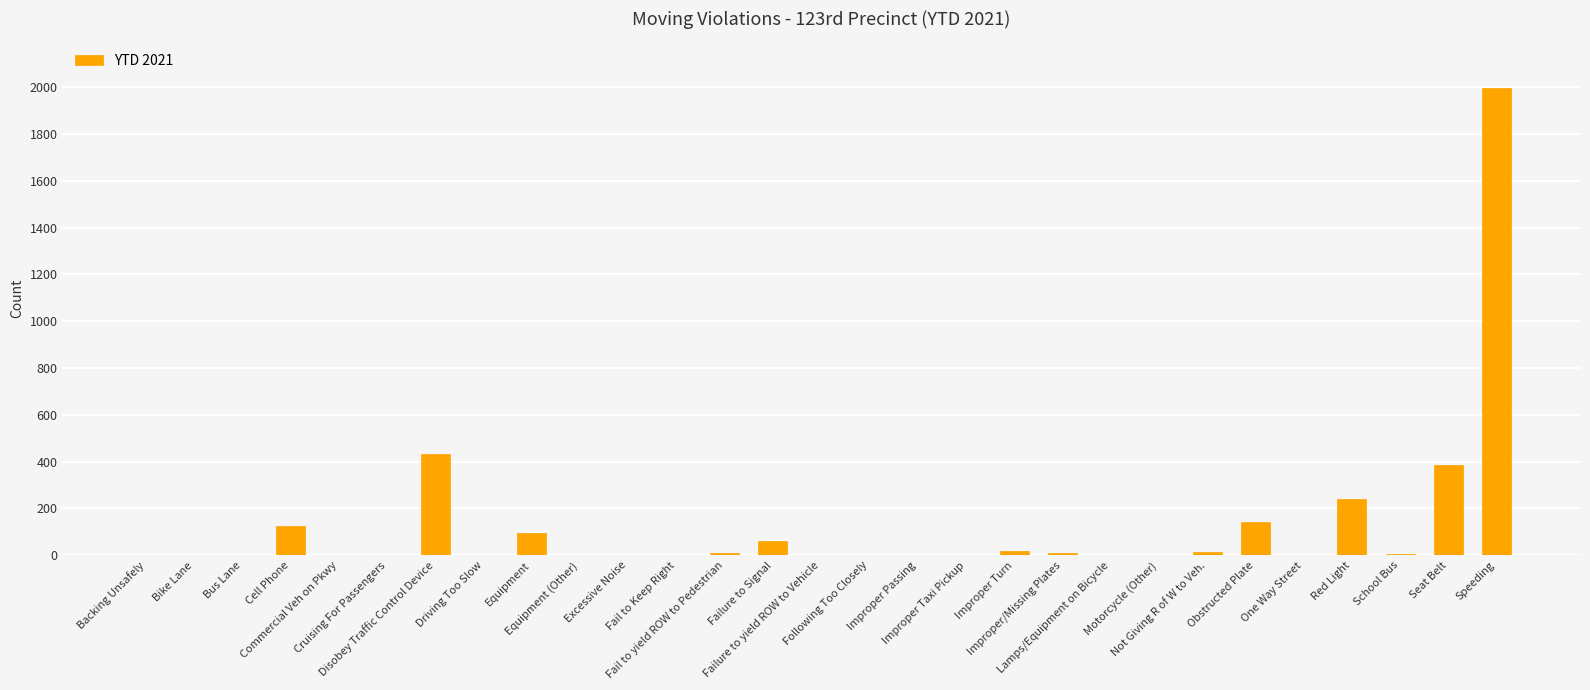

What is the greatest value displayed?

1996